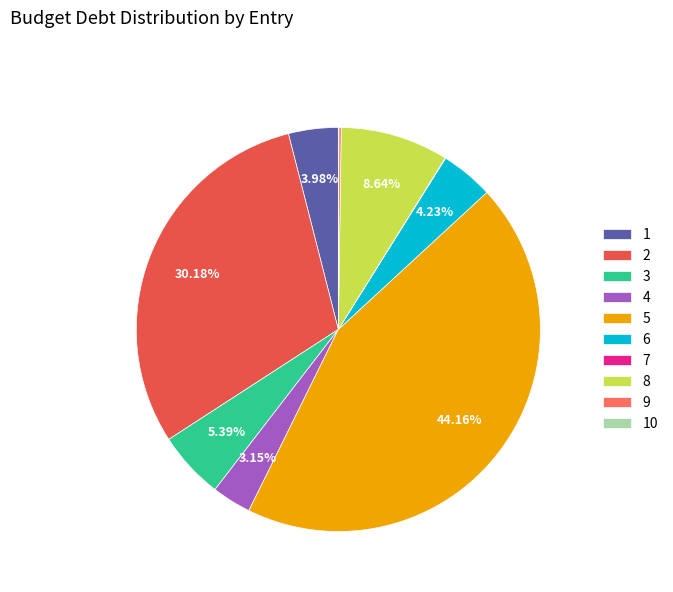

Which has a higher value, 6 or 5?

5